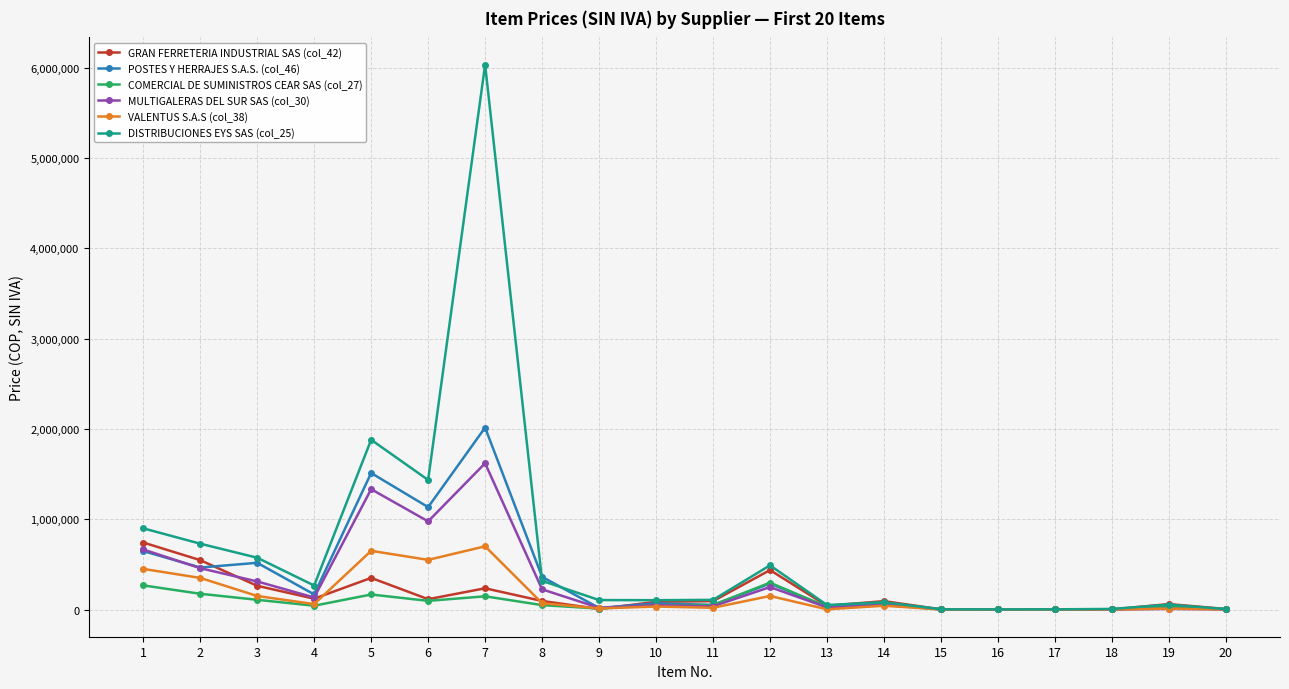

What are all the series names shown in the legend?

GRAN FERRETERIA INDUSTRIAL SAS (col_42), POSTES Y HERRAJES S.A.S. (col_46), COMERCIAL DE SUMINISTROS CEAR SAS (col_27), MULTIGALERAS DEL SUR SAS (col_30), VALENTUS S.A.S (col_38), DISTRIBUCIONES EYS SAS (col_25)